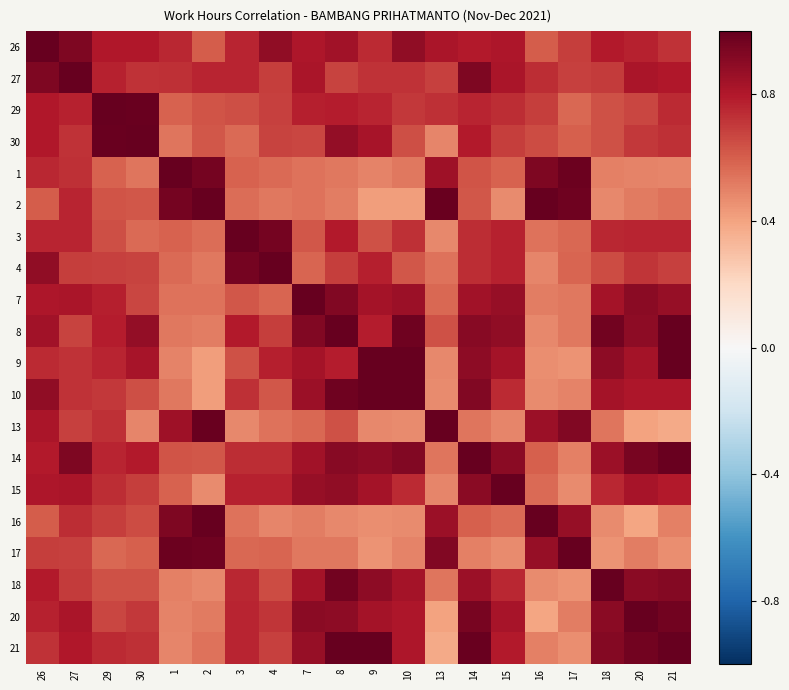

Reading left to right, what are all the values shown in this chart?

26: 26=1.0	27=0.9	29=0.8	30=0.8	1=0.8	2=0.6	3=0.8	4=0.9	7=0.8	8=0.8	9=0.7	10=0.9	13=0.8	14=0.8	15=0.8	16=0.6	17=0.7	18=0.8	20=0.8	21=0.7
27: 26=0.9	27=1.0	29=0.8	30=0.7	1=0.7	2=0.8	3=0.8	4=0.7	7=0.8	8=0.7	9=0.7	10=0.7	13=0.7	14=0.9	15=0.8	16=0.7	17=0.7	18=0.7	20=0.8	21=0.8
29: 26=0.8	27=0.8	29=1.0	30=1.0	1=0.6	2=0.6	3=0.6	4=0.7	7=0.8	8=0.8	9=0.8	10=0.7	13=0.7	14=0.8	15=0.7	16=0.7	17=0.6	18=0.6	20=0.7	21=0.7
30: 26=0.8	27=0.7	29=1.0	30=1.0	1=0.5	2=0.6	3=0.6	4=0.7	7=0.7	8=0.9	9=0.8	10=0.6	13=0.5	14=0.8	15=0.7	16=0.7	17=0.6	18=0.6	20=0.7	21=0.7
1: 26=0.8	27=0.7	29=0.6	30=0.5	1=1.0	2=1.0	3=0.6	4=0.6	7=0.5	8=0.5	9=0.5	10=0.5	13=0.8	14=0.6	15=0.6	16=0.9	17=1.0	18=0.5	20=0.5	21=0.5
2: 26=0.6	27=0.8	29=0.6	30=0.6	1=1.0	2=1.0	3=0.6	4=0.5	7=0.5	8=0.5	9=0.4	10=0.4	13=1.0	14=0.6	15=0.5	16=1.0	17=1.0	18=0.5	20=0.5	21=0.5
3: 26=0.8	27=0.8	29=0.6	30=0.6	1=0.6	2=0.6	3=1.0	4=1.0	7=0.6	8=0.8	9=0.6	10=0.7	13=0.5	14=0.7	15=0.8	16=0.5	17=0.6	18=0.8	20=0.8	21=0.8
4: 26=0.9	27=0.7	29=0.7	30=0.7	1=0.6	2=0.5	3=1.0	4=1.0	7=0.6	8=0.7	9=0.8	10=0.6	13=0.5	14=0.7	15=0.8	16=0.5	17=0.6	18=0.7	20=0.7	21=0.7
7: 26=0.8	27=0.8	29=0.8	30=0.7	1=0.5	2=0.5	3=0.6	4=0.6	7=1.0	8=0.9	9=0.8	10=0.9	13=0.6	14=0.8	15=0.9	16=0.5	17=0.5	18=0.8	20=0.9	21=0.9
8: 26=0.8	27=0.7	29=0.8	30=0.9	1=0.5	2=0.5	3=0.8	4=0.7	7=0.9	8=1.0	9=0.8	10=1.0	13=0.6	14=0.9	15=0.9	16=0.5	17=0.5	18=1.0	20=0.9	21=1.0
9: 26=0.7	27=0.7	29=0.8	30=0.8	1=0.5	2=0.4	3=0.6	4=0.8	7=0.8	8=0.8	9=1.0	10=1.0	13=0.5	14=0.9	15=0.8	16=0.5	17=0.5	18=0.9	20=0.8	21=1.0
10: 26=0.9	27=0.7	29=0.7	30=0.6	1=0.5	2=0.4	3=0.7	4=0.6	7=0.9	8=1.0	9=1.0	10=1.0	13=0.5	14=0.9	15=0.7	16=0.5	17=0.5	18=0.8	20=0.8	21=0.8
13: 26=0.8	27=0.7	29=0.7	30=0.5	1=0.8	2=1.0	3=0.5	4=0.5	7=0.6	8=0.6	9=0.5	10=0.5	13=1.0	14=0.5	15=0.5	16=0.9	17=0.9	18=0.5	20=0.4	21=0.4
14: 26=0.8	27=0.9	29=0.8	30=0.8	1=0.6	2=0.6	3=0.7	4=0.7	7=0.8	8=0.9	9=0.9	10=0.9	13=0.5	14=1.0	15=0.9	16=0.6	17=0.5	18=0.9	20=0.9	21=1.0
15: 26=0.8	27=0.8	29=0.7	30=0.7	1=0.6	2=0.5	3=0.8	4=0.8	7=0.9	8=0.9	9=0.8	10=0.7	13=0.5	14=0.9	15=1.0	16=0.6	17=0.5	18=0.8	20=0.8	21=0.8
16: 26=0.6	27=0.7	29=0.7	30=0.7	1=0.9	2=1.0	3=0.5	4=0.5	7=0.5	8=0.5	9=0.5	10=0.5	13=0.9	14=0.6	15=0.6	16=1.0	17=0.9	18=0.5	20=0.4	21=0.5
17: 26=0.7	27=0.7	29=0.6	30=0.6	1=1.0	2=1.0	3=0.6	4=0.6	7=0.5	8=0.5	9=0.5	10=0.5	13=0.9	14=0.5	15=0.5	16=0.9	17=1.0	18=0.4	20=0.5	21=0.5
18: 26=0.8	27=0.7	29=0.6	30=0.6	1=0.5	2=0.5	3=0.8	4=0.7	7=0.8	8=1.0	9=0.9	10=0.8	13=0.5	14=0.9	15=0.8	16=0.5	17=0.4	18=1.0	20=0.9	21=0.9
20: 26=0.8	27=0.8	29=0.7	30=0.7	1=0.5	2=0.5	3=0.8	4=0.7	7=0.9	8=0.9	9=0.8	10=0.8	13=0.4	14=0.9	15=0.8	16=0.4	17=0.5	18=0.9	20=1.0	21=1.0
21: 26=0.7	27=0.8	29=0.7	30=0.7	1=0.5	2=0.5	3=0.8	4=0.7	7=0.9	8=1.0	9=1.0	10=0.8	13=0.4	14=1.0	15=0.8	16=0.5	17=0.5	18=0.9	20=1.0	21=1.0